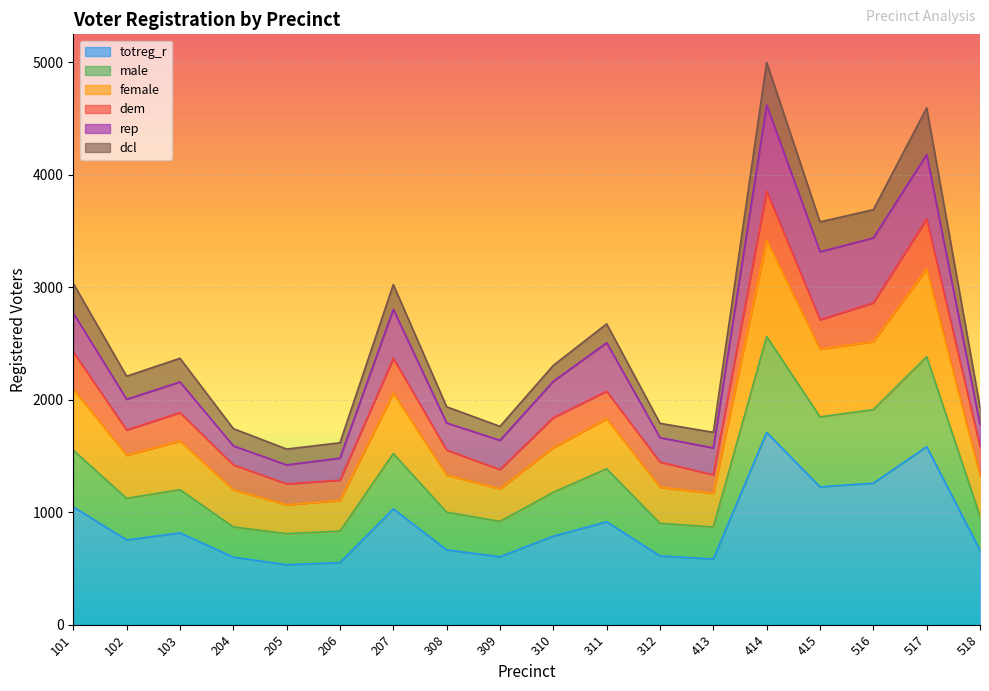

Which has a higher value, 205 or 518?

518